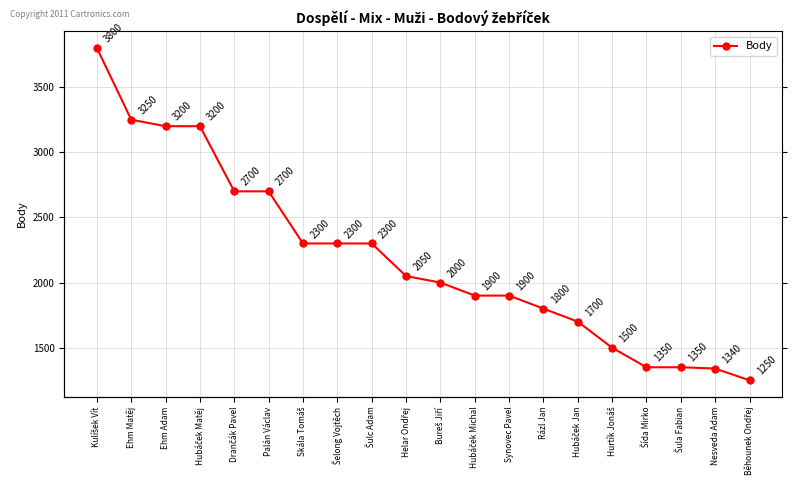

Reading left to right, transcribe all the data shown in this chart.

Kulíšek Vít=3800	Ehm Matěj=3250	Ehm Adam=3200	Hubáček Matěj=3200	Drančák Pavel=2700	Palán Václav=2700	Skála Tomáš=2300	Šelong Vojtěch=2300	Šulc Adam=2300	Helar Ondřej=2050	Bureš Jiří=2000	Hubáček Michal=1900	Synovec Pavel=1900	Rázl Jan=1800	Hubáček Jan=1700	Hurtík Jonáš=1500	Šída Mirko=1350	Šula Fabian=1350	Nesveda Adam=1340	Běhounek Ondřej=1250